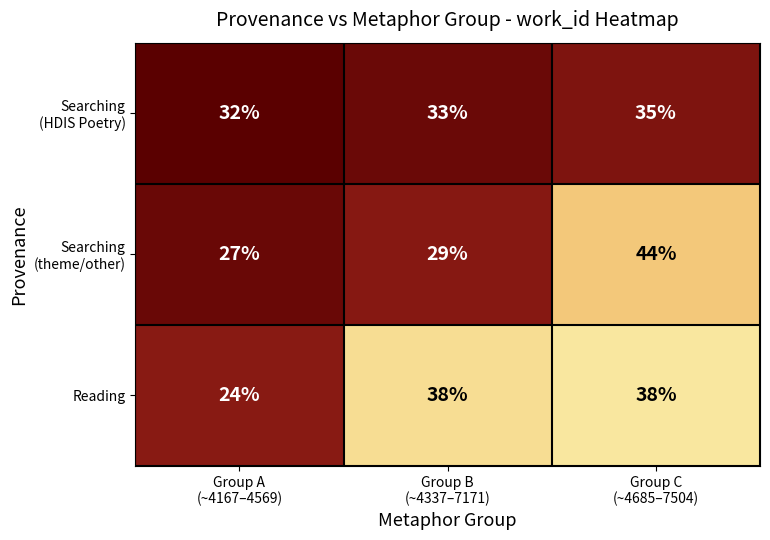

What is the maximum value for Reading?

38